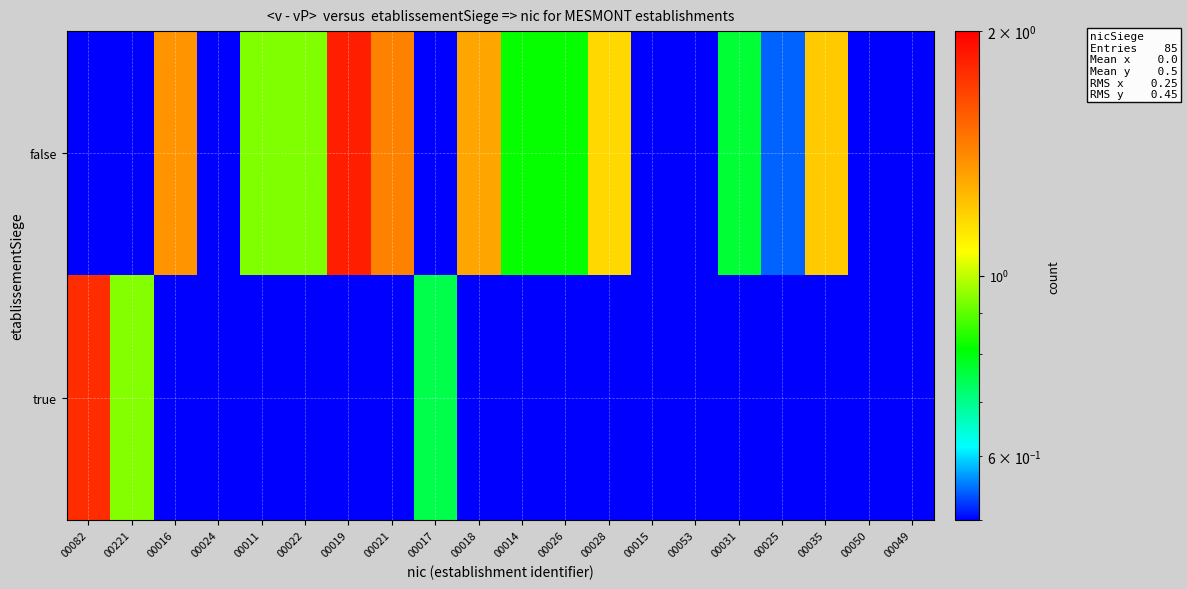

At 00019, list the series in order from smallest to largest.

true, false